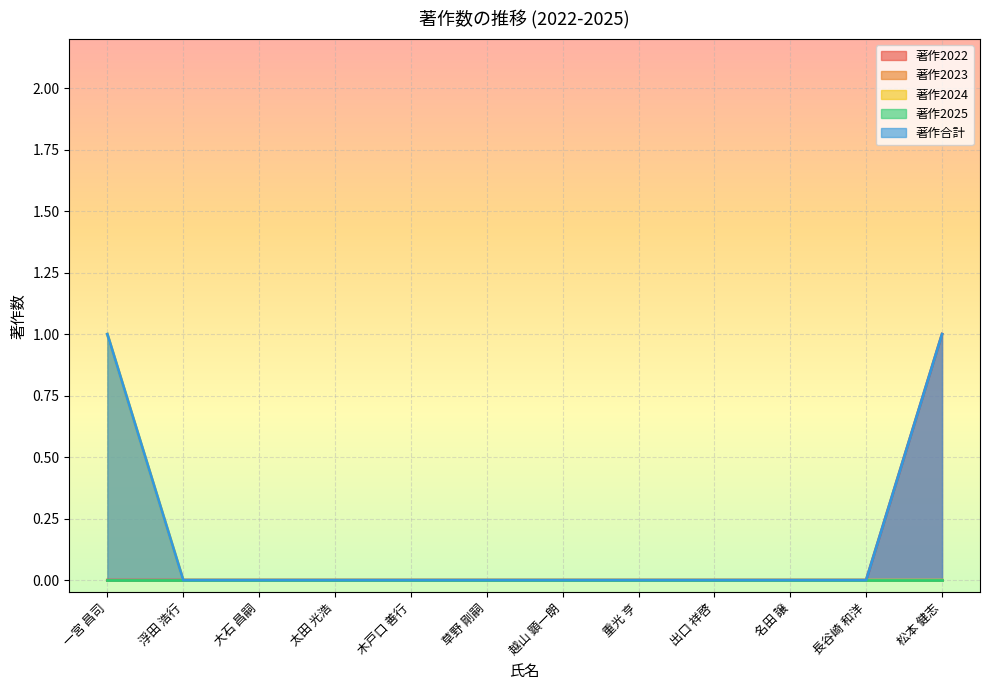

What is the label of the 8th point from the right?

木戸口 善行